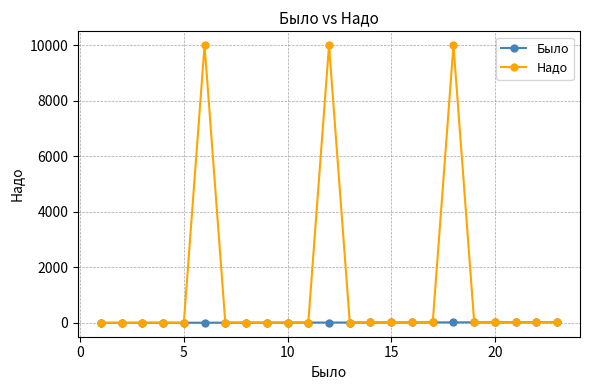

Which series has the largest total across all categories?

Надо